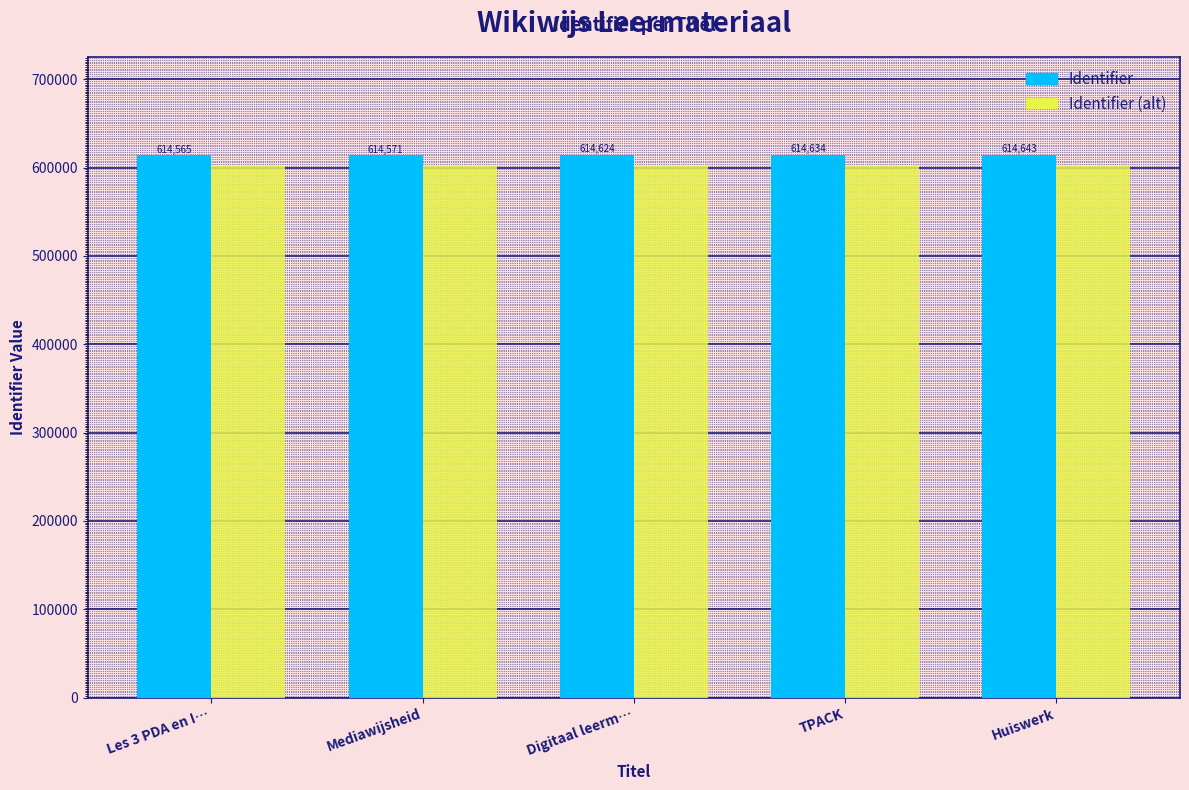

How many data points in Identifier (alt) are above 602331?

3